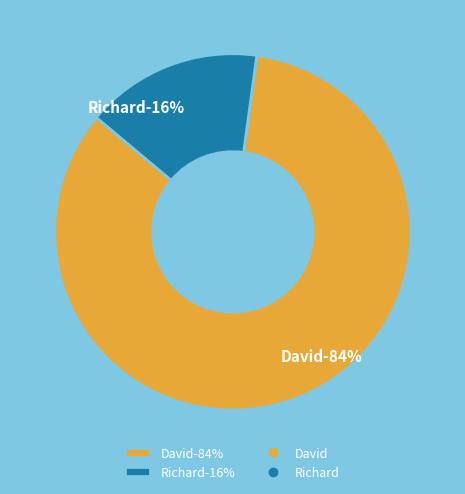

What is the smallest slice in the pie chart?

Richard